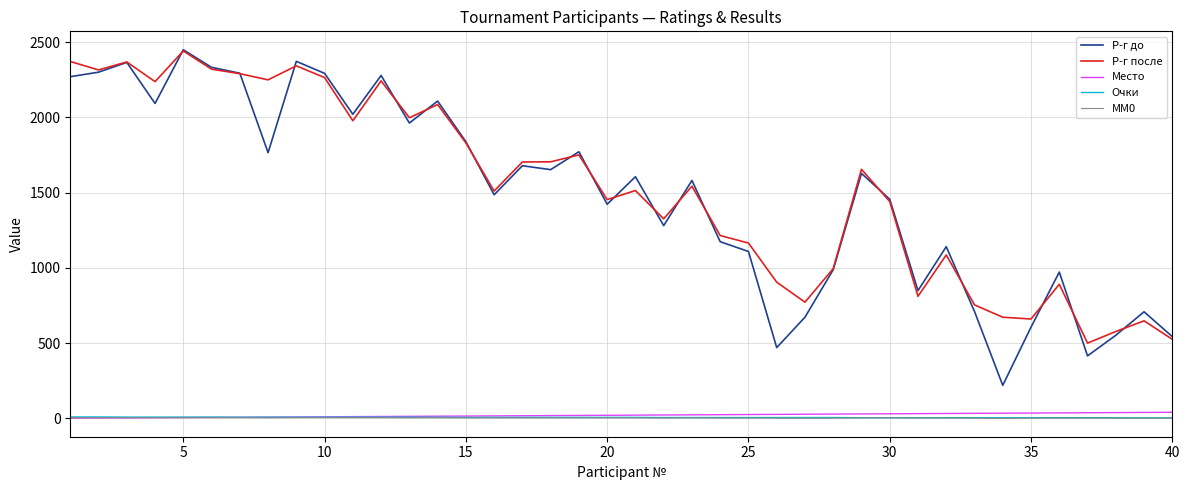

What is the average value of the MM0 series?

3